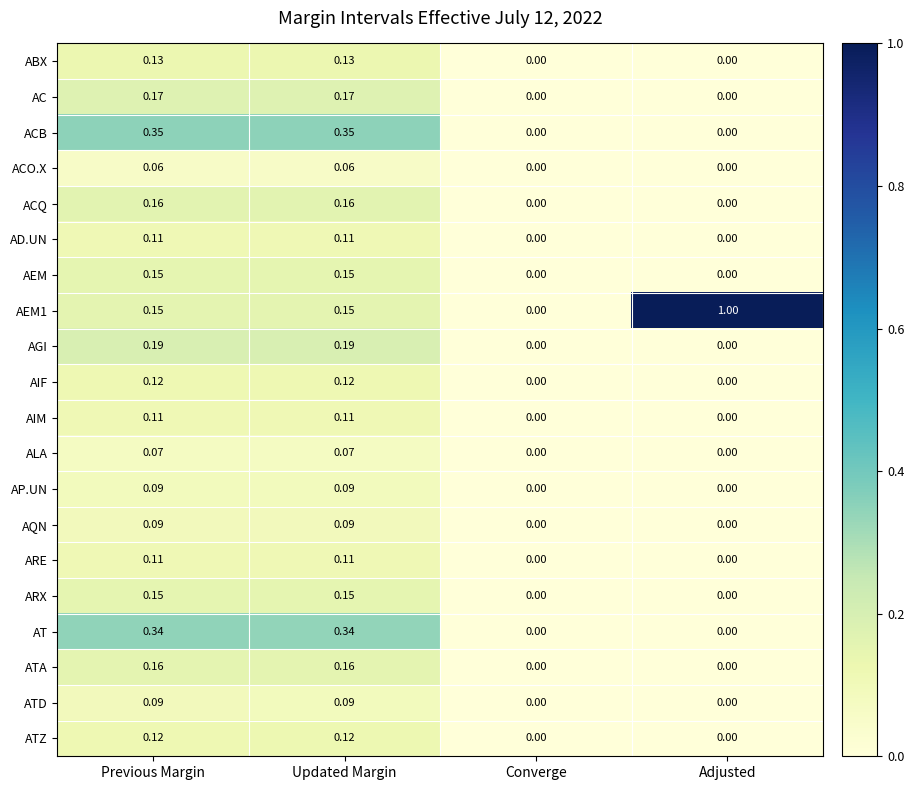

Which category has the highest value across all series?

Adjusted